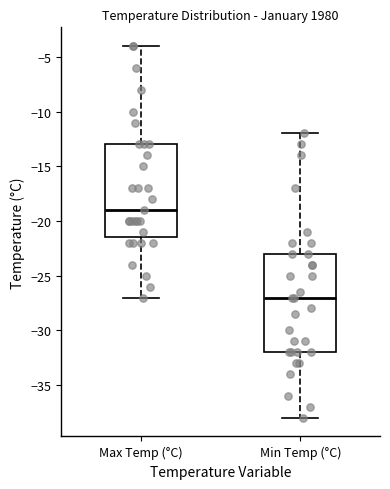

Reading left to right, transcribe this box plot: for each box, give where its median line is, the range the box spans, and where its two whiskers end, as read against the y-axis. The values are not printed on the chart, so give them approximately, as read against the axis.

Max Temp (°C): median -19.0, box -21.5 to -13.0, whiskers -27.0 to -4.0
Min Temp (°C): median -27.0, box -32.0 to -23.0, whiskers -38.0 to -12.0